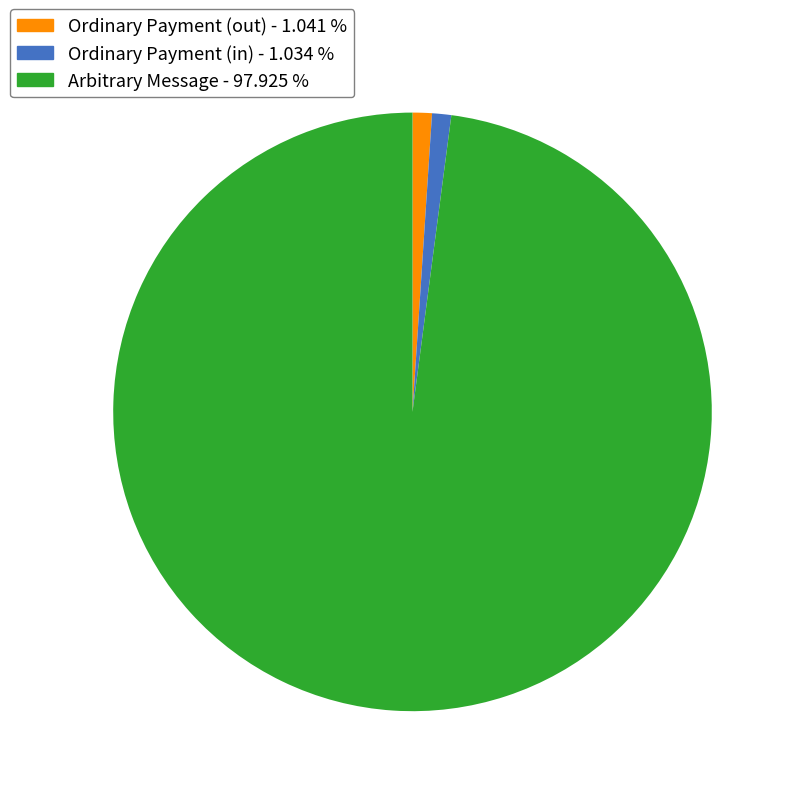

Is there any slice that represents more than half of the pie?

Yes